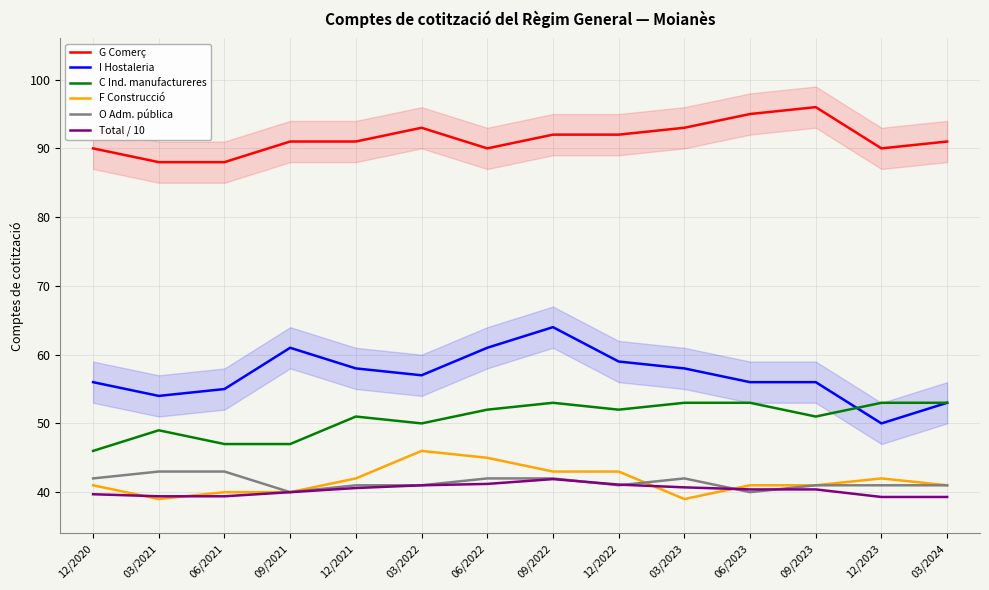

Which has a higher value, 12/2021 or 09/2022?

09/2022